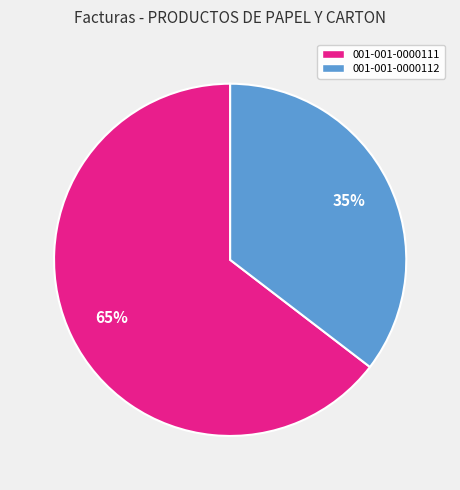

Count the number of slices in the pie.

2